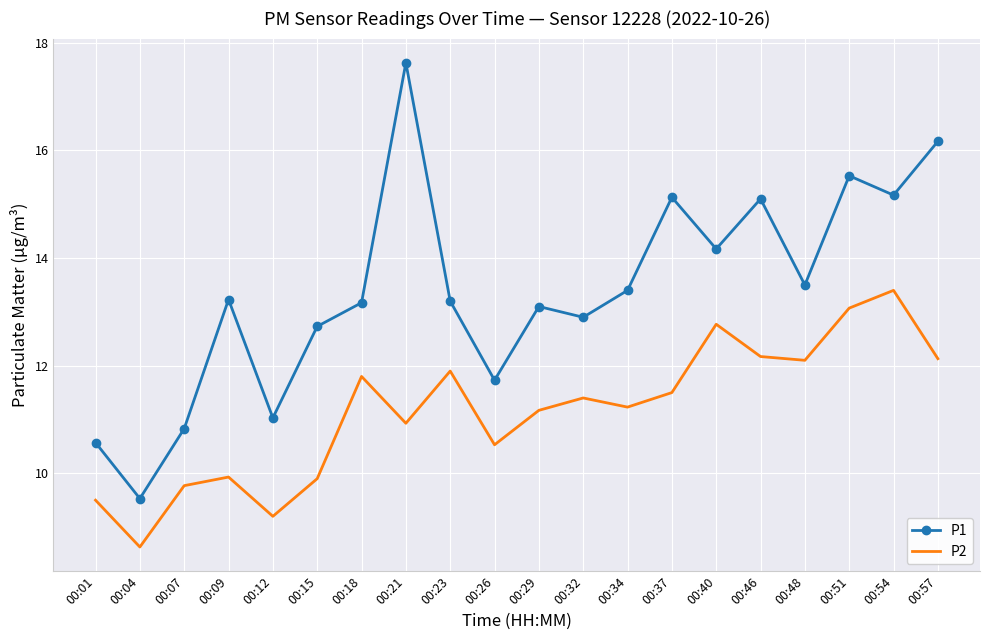

Reading left to right, list all the values displayed in this chart.

P1: 10.6	9.5	10.8	13.2	11.0	12.7	13.2	17.6	13.2	11.7	13.1	12.9	13.4	15.1	14.2	15.1	13.5	15.5	15.2	16.2
P2: 9.5	8.6	9.8	9.9	9.2	9.9	11.8	10.9	11.9	10.5	11.2	11.4	11.2	11.5	12.8	12.2	12.1	13.1	13.4	12.1